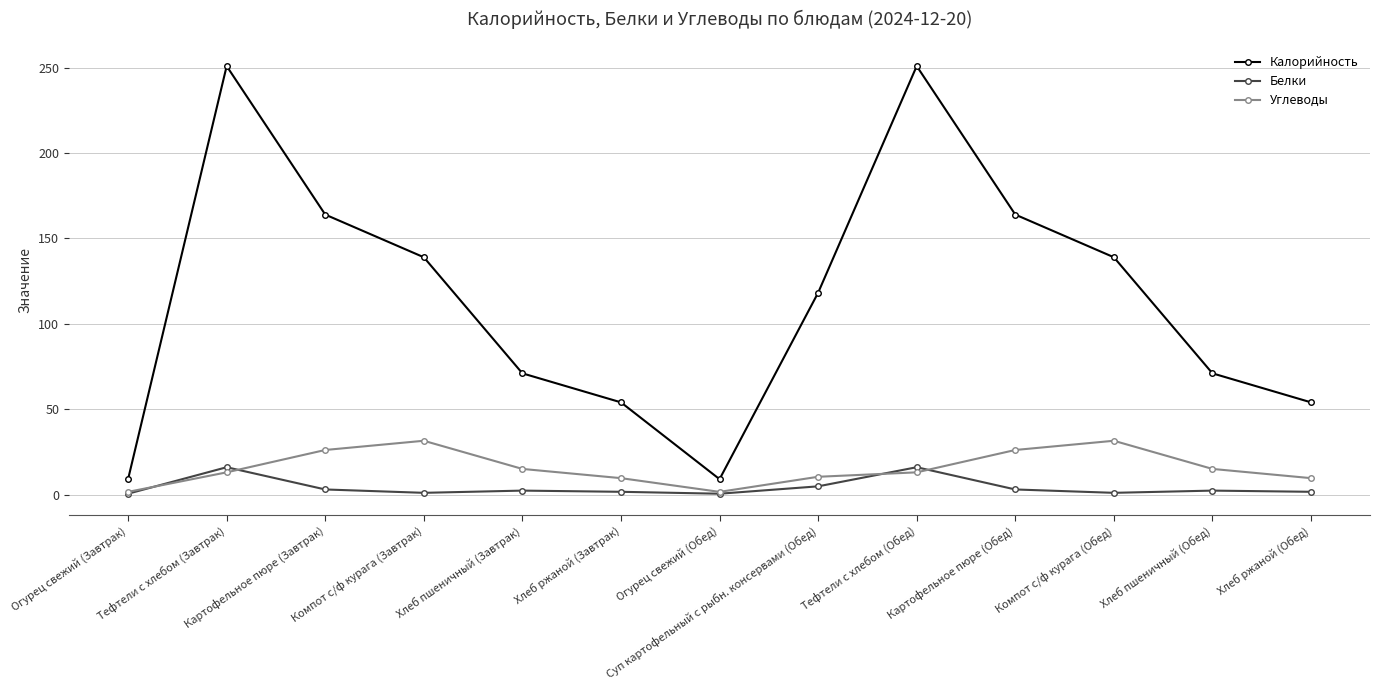

Where is the first local maximum for Углеводы?

Компот с/ф курага (Завтрак)